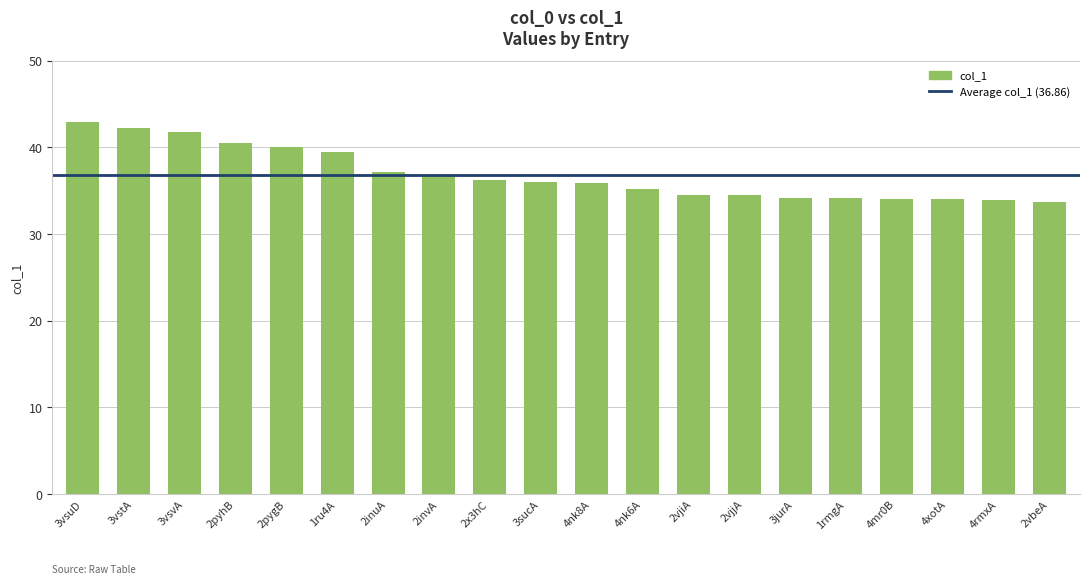

True or false: the data shows 14.5 at 2pyhB.

False